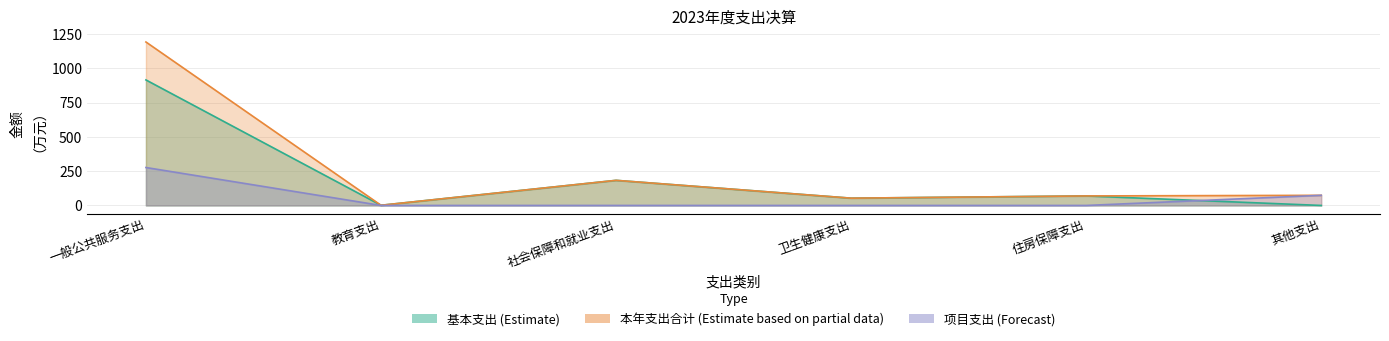

List the series in order of their peak value, highest first.

本年支出合计, 基本支出, 项目支出